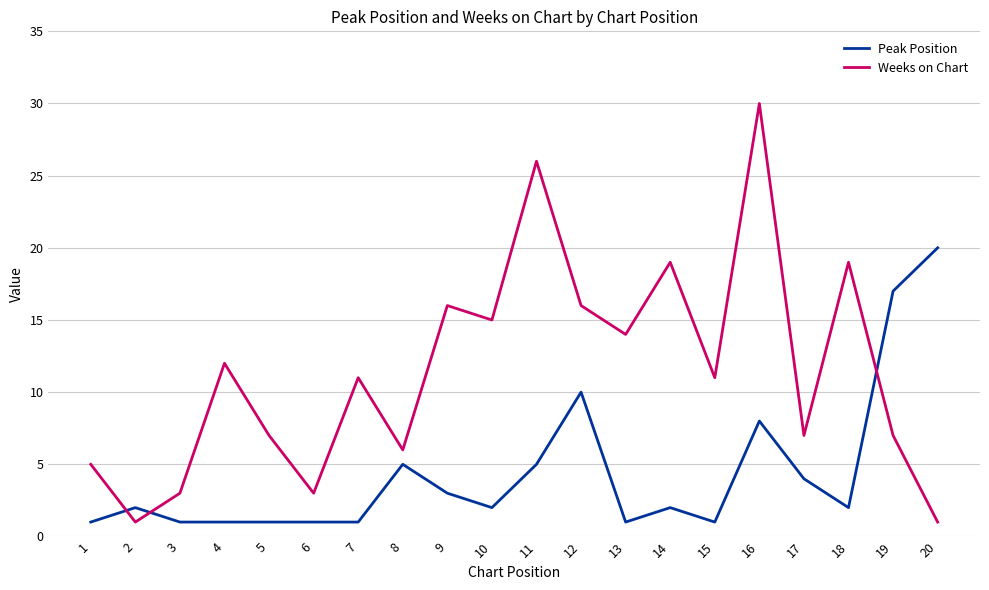

How many times do Peak Position and Weeks on Chart cross each other?

3